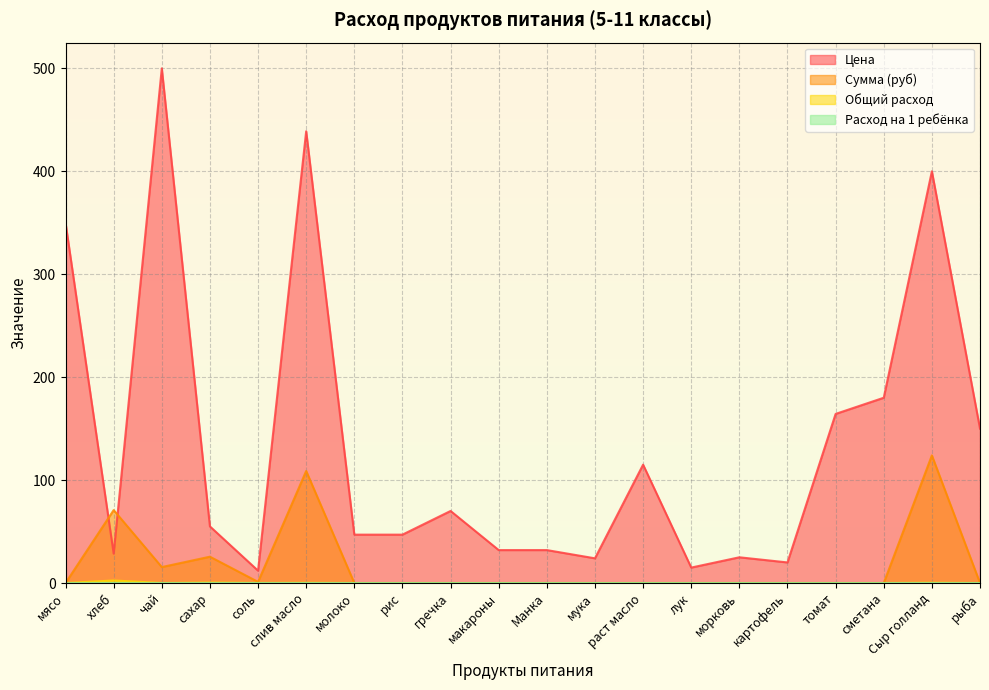

What is the maximum value shown in the chart?

500.0